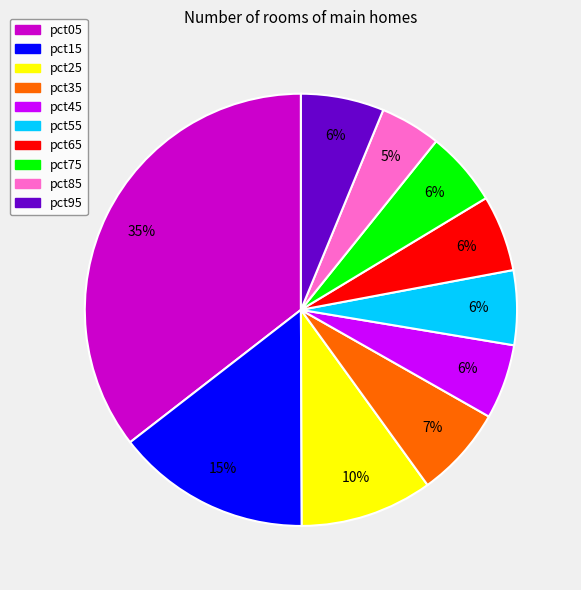

Which has a higher value, pct55 or pct35?

pct35